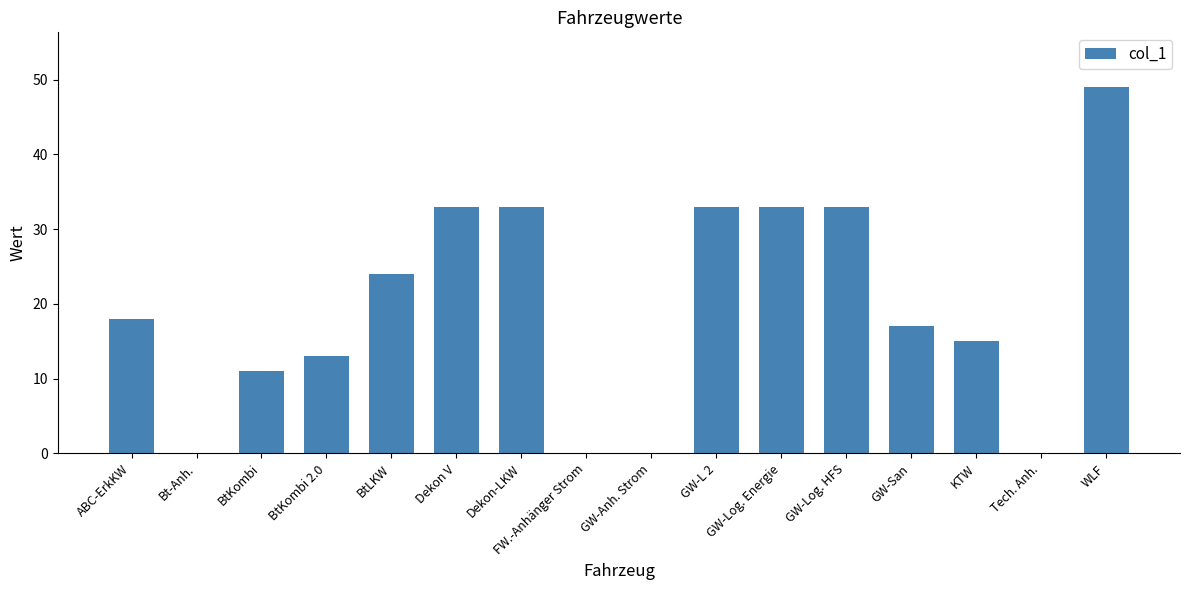

What is the average value?

20